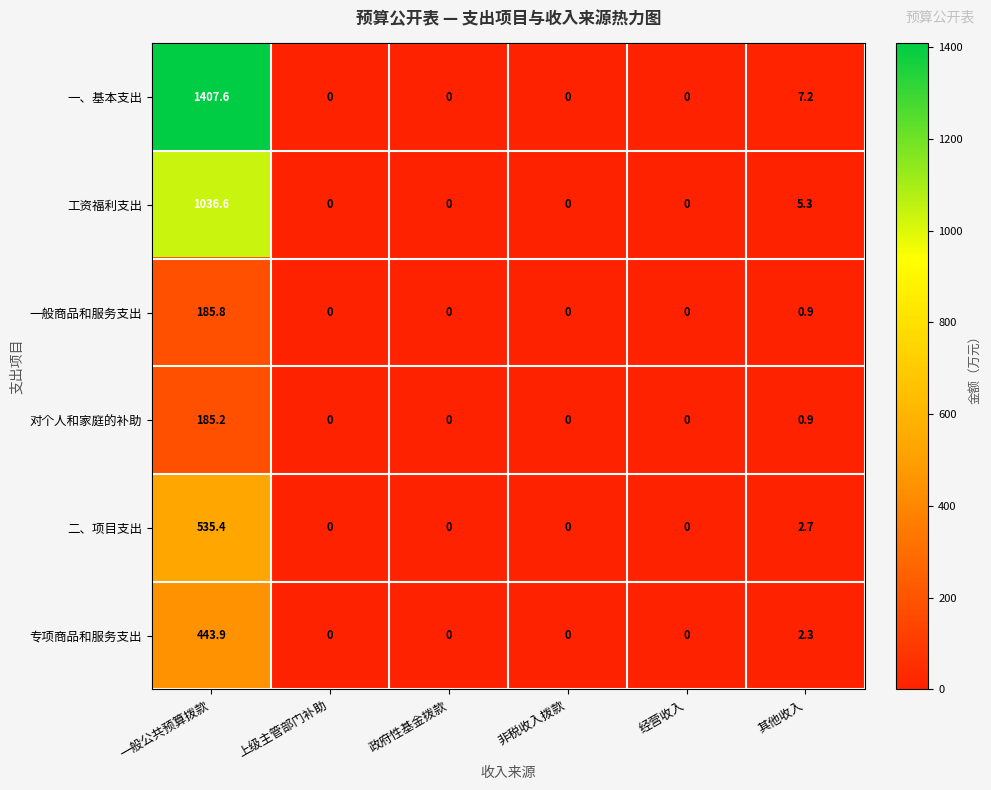

What is the sum of the 工资福利支出 values at 经营收入 and 其他收入?

5.3